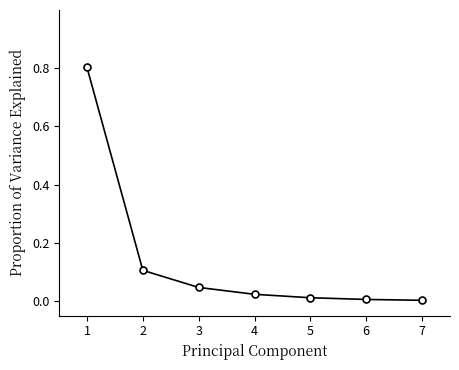

What is the approximate value at 1?

0.8